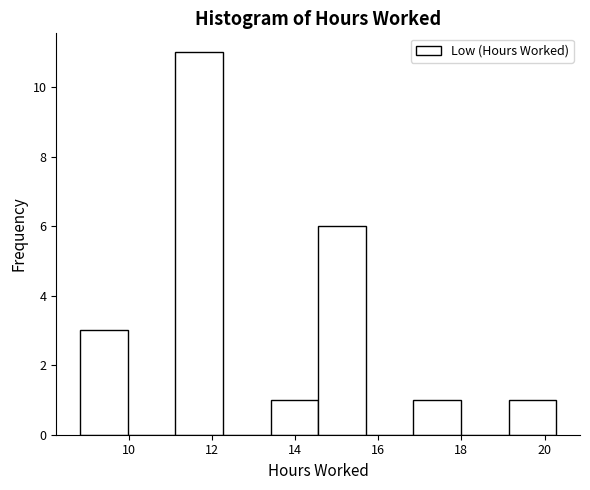

Which range on the x-axis has the tallest bar?

11.2 to 12.2